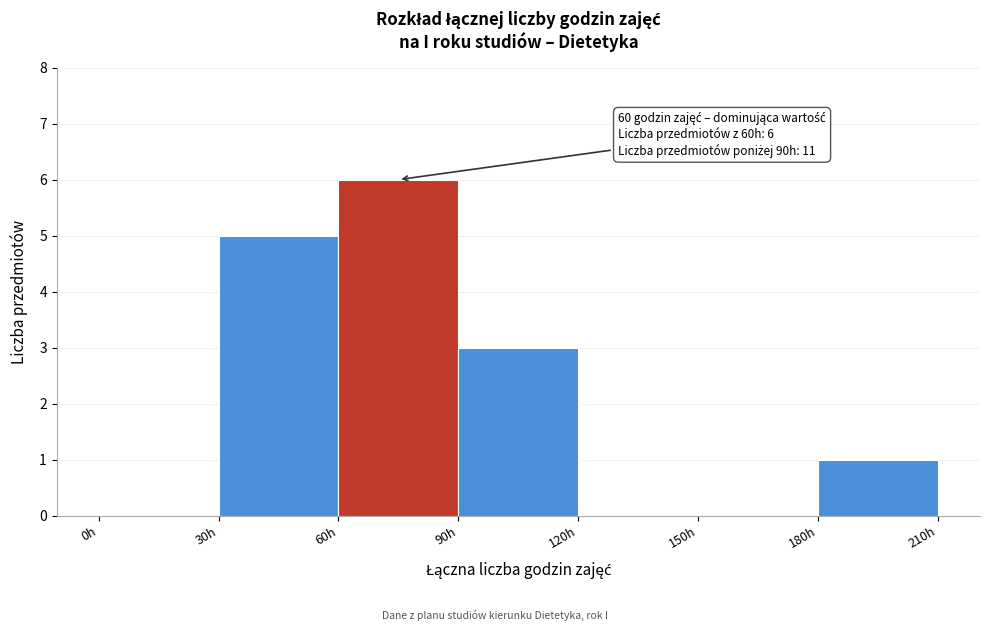

Which range on the x-axis has the tallest bar?

60 to 90